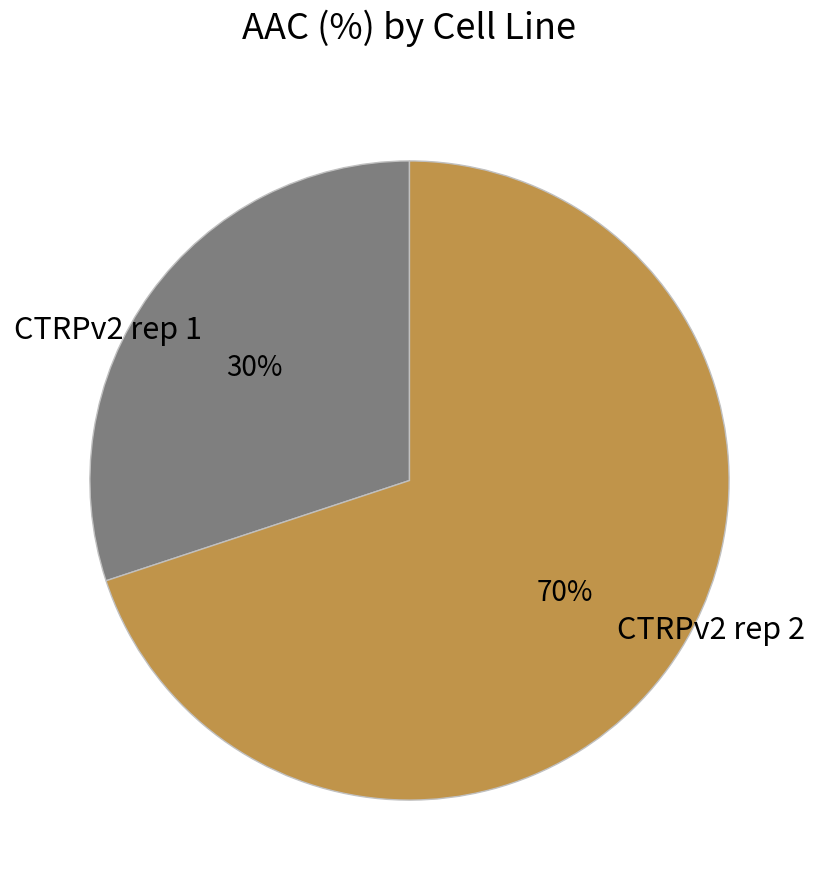

Approximately how many times larger is the value at CTRPv2 rep 1 compared to CTRPv2 rep 2?

0.4